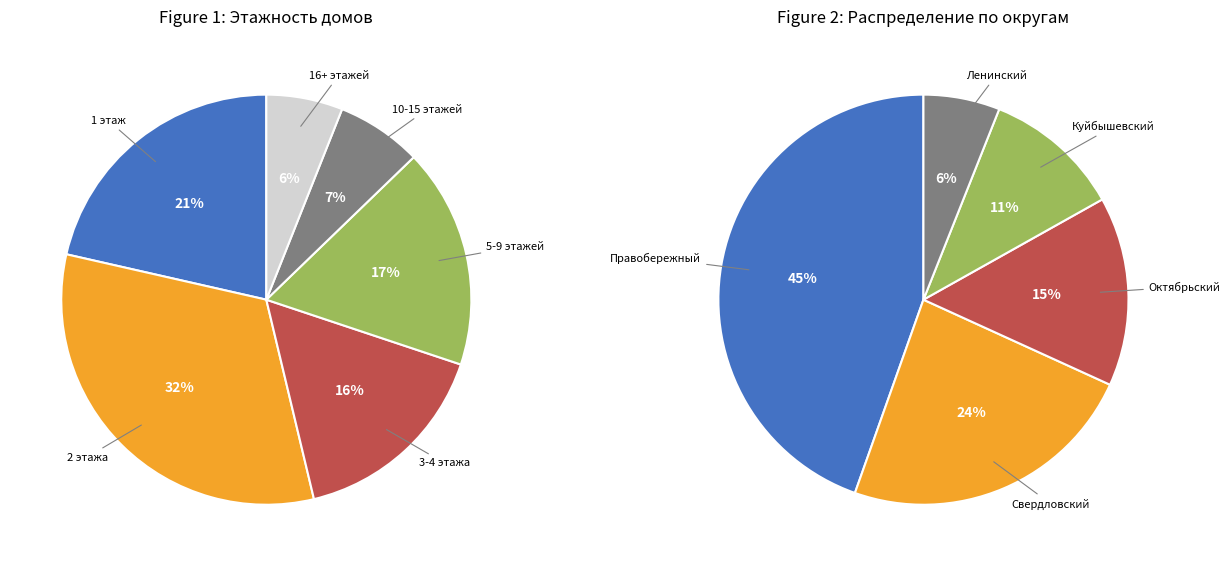

Combined, do 3-4 and 1 account for over 50%?

No